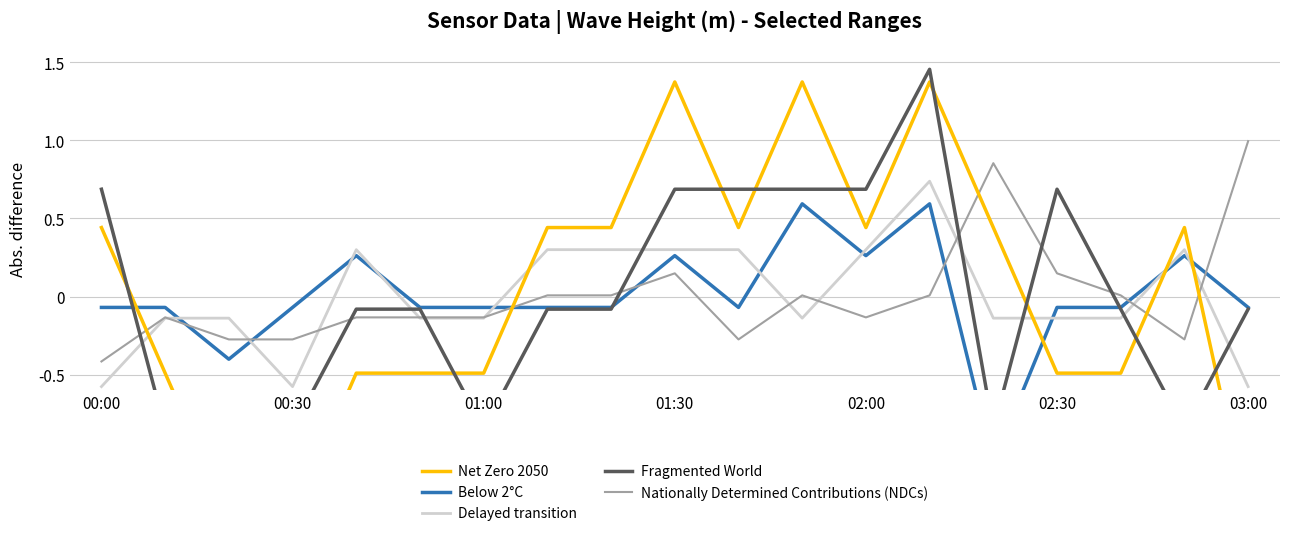

Reading left to right, transcribe all the data shown in this chart.

Net Zero 2050: 0.4	-0.5	-1.4	-1.4	-0.5	-0.5	-0.5	0.4	0.4	1.4	0.4	1.4	0.4	1.4	0.4	-0.5	-0.5	0.4	-1.4
Below 2°C: -0.1	-0.1	-0.4	-0.1	0.3	-0.1	-0.1	-0.1	-0.1	0.3	-0.1	0.6	0.3	0.6	-1.1	-0.1	-0.1	0.3	-0.1
Delayed transition: -0.6	-0.1	-0.1	-0.6	0.3	-0.1	-0.1	0.3	0.3	0.3	0.3	-0.1	0.3	0.7	-0.1	-0.1	-0.1	0.3	-0.6
Fragmented World: 0.7	-0.8	-0.8	-0.8	-0.1	-0.1	-0.8	-0.1	-0.1	0.7	0.7	0.7	0.7	1.5	-0.8	0.7	-0.1	-0.8	-0.1
Nationally Determined Contributions (NDCs): -0.4	-0.1	-0.3	-0.3	-0.1	-0.1	-0.1	0.0	0.0	0.1	-0.3	0.0	-0.1	0.0	0.9	0.1	0.0	-0.3	1.0